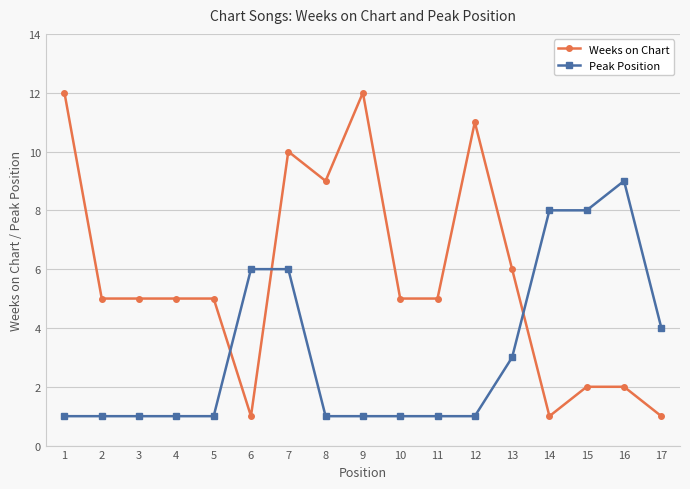

What is the spread (max minus min) of values at 14?

7